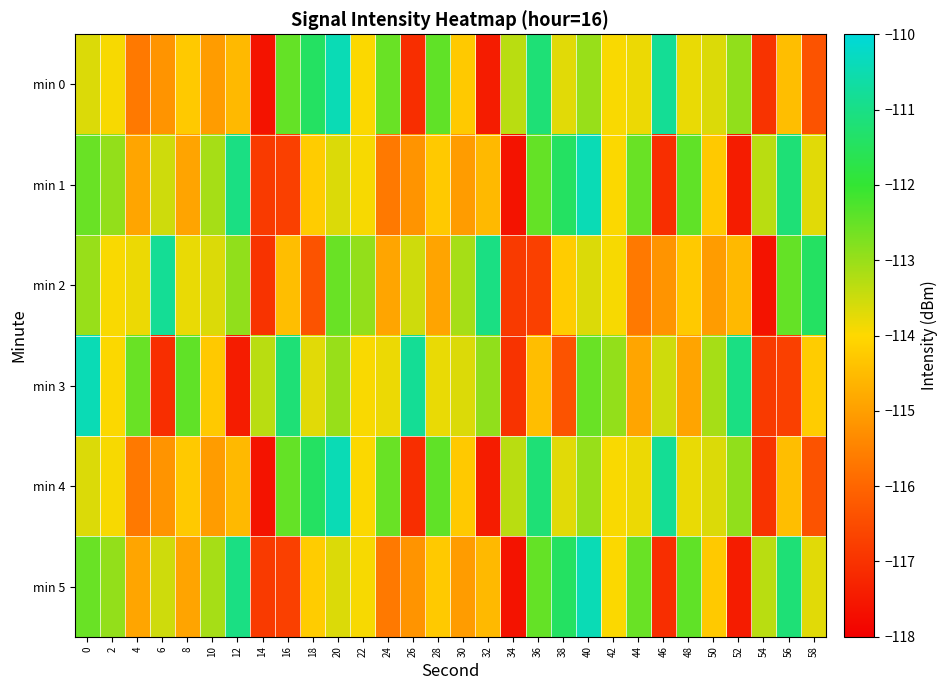

At how many categories does at least one series exceed -114?

30